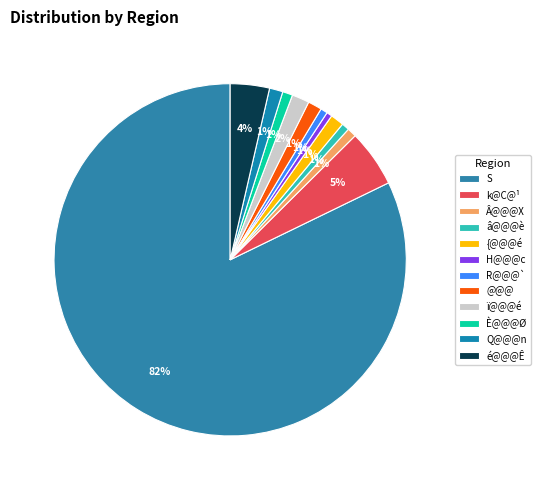

What is the largest slice in the pie chart?

S